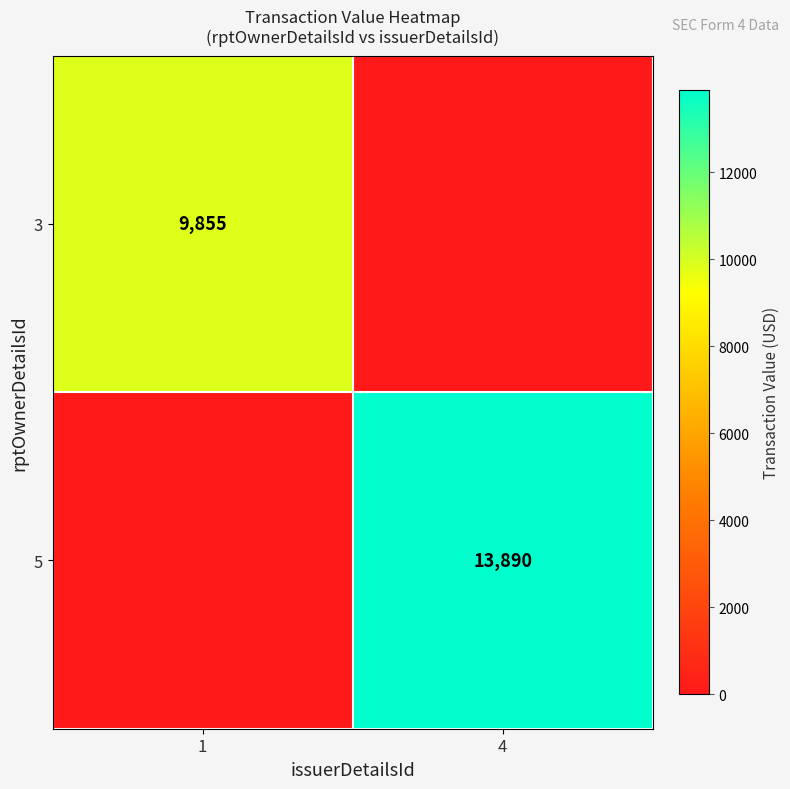

Is it true that 3 equals 9855 at 1?

True